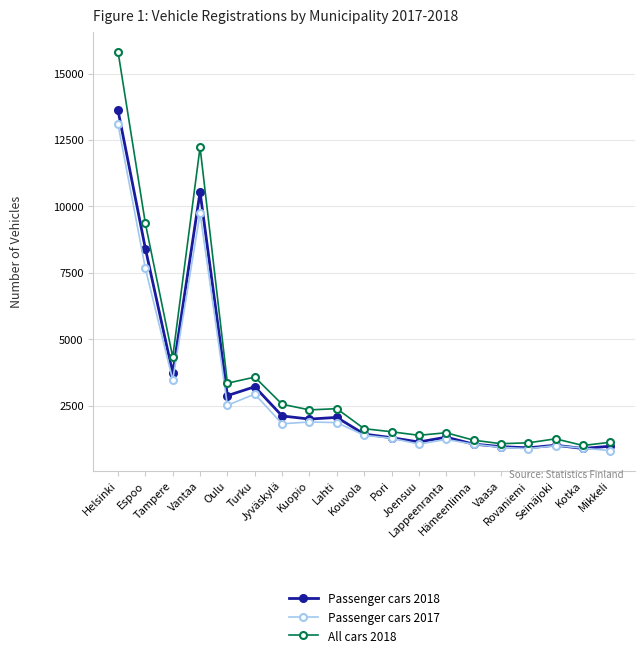

Reading left to right, what are all the values shown in this chart?

Passenger cars 2018: Helsinki=13615	Espoo=8416	Tampere=3723	Vantaa=10541	Oulu=2880	Turku=3214	Jyväskylä=2115	Kuopio=1997	Lahti=2060	Kouvola=1432	Pori=1297	Joensuu=1134	Lappeenranta=1316	Hämeenlinna=1055	Vaasa=960	Rovaniemi=914	Seinäjoki=1013	Kotka=890	Mikkeli=976
Passenger cars 2017: Helsinki=13083	Espoo=7666	Tampere=3469	Vantaa=9743	Oulu=2516	Turku=2938	Jyväskylä=1820	Kuopio=1888	Lahti=1864	Kouvola=1388	Pori=1276	Joensuu=1056	Lappeenranta=1231	Hämeenlinna=1051	Vaasa=934	Rovaniemi=882	Seinäjoki=1000	Kotka=903	Mikkeli=810
All cars 2018: Helsinki=15825	Espoo=9364	Tampere=4331	Vantaa=12225	Oulu=3347	Turku=3576	Jyväskylä=2555	Kuopio=2343	Lahti=2388	Kouvola=1635	Pori=1520	Joensuu=1386	Lappeenranta=1483	Hämeenlinna=1203	Vaasa=1071	Rovaniemi=1103	Seinäjoki=1254	Kotka=1003	Mikkeli=1124